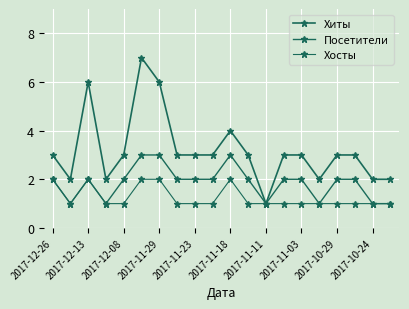

Rank the series by their average value, from highest to lowest.

Хиты, Посетители, Хосты